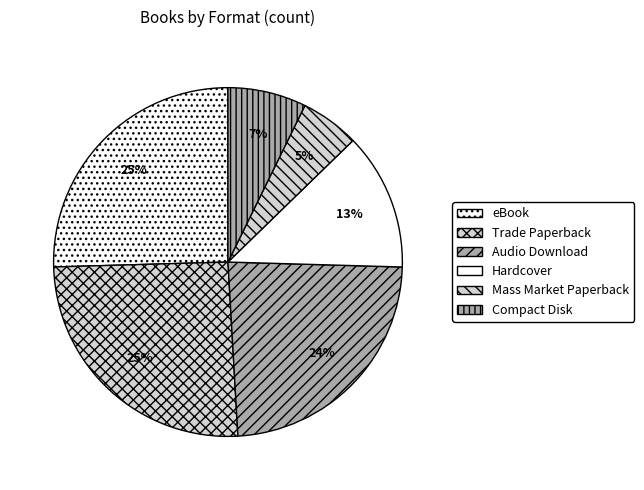

Is it true that Trade Paperback is 25% of the pie?

True